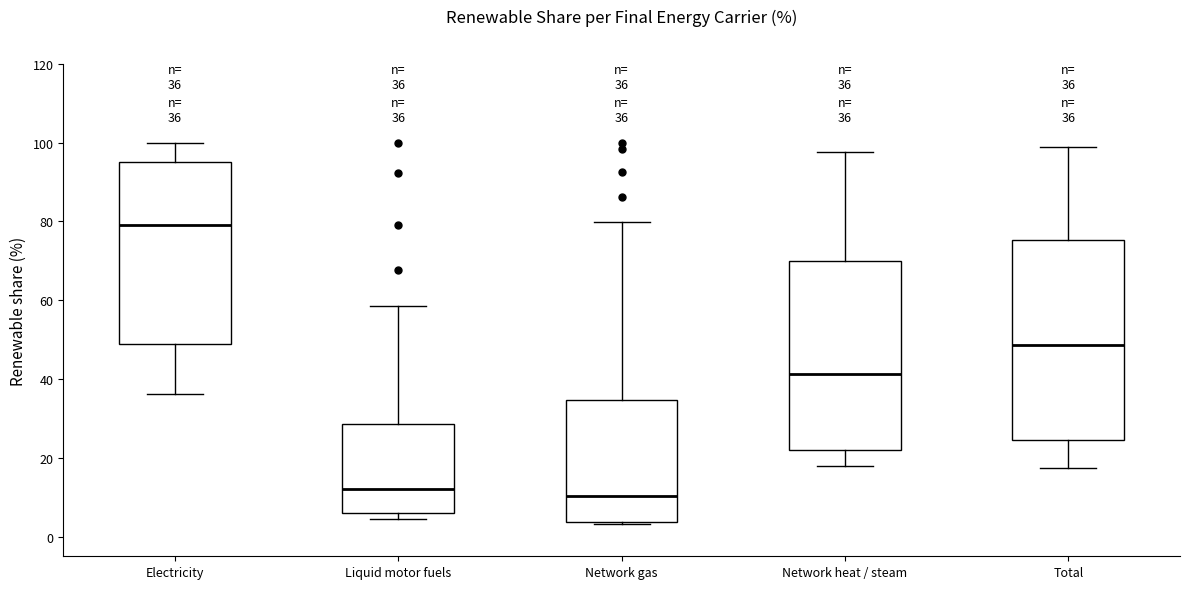

Comparing the boxes themselves (not the whiskers), which one is the tallest?

Total